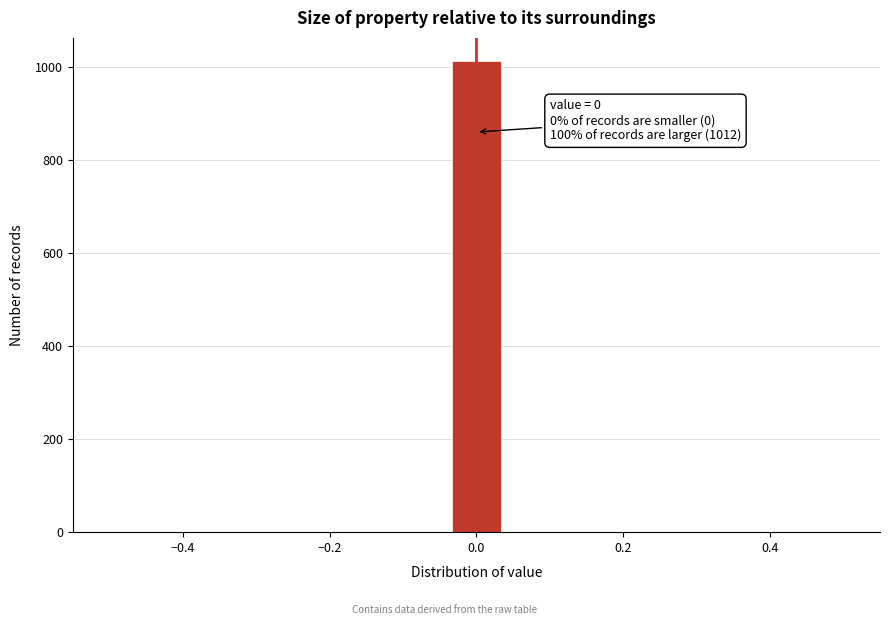

Around what value on the x-axis is the tallest bar? Give the approximate position of its centre, as read against the axis.

0.00